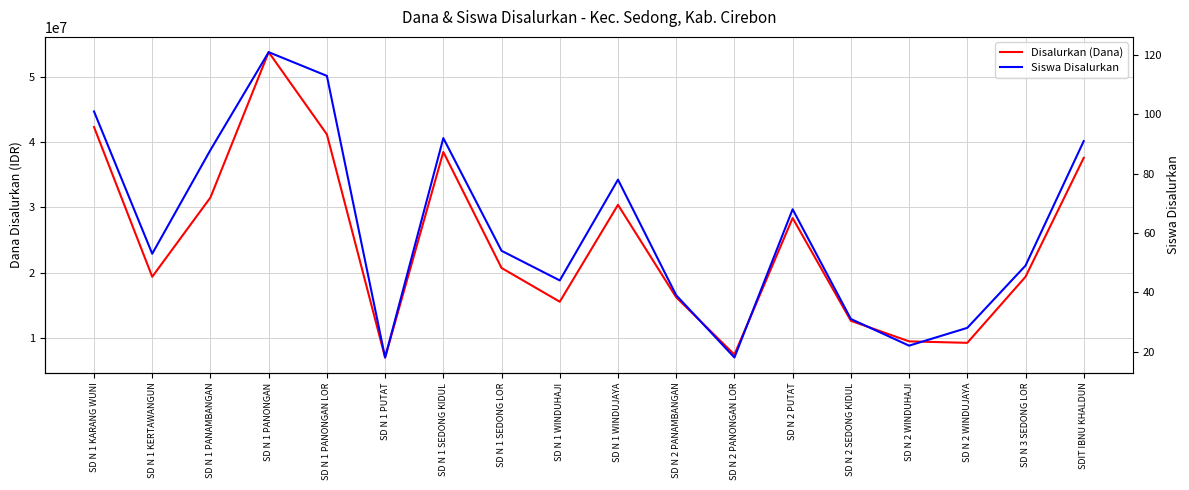

List the labels in order of Disalurkan (Dana) value, smallest first.

SD N 1 PUTAT, SD N 2 PANONGAN LOR, SD N 2 WINDUJAYA, SD N 2 WINDUHAJI, SD N 2 SEDONG KIDUL, SD N 1 WINDUHAJI, SD N 2 PANAMBANGAN, SD N 1 KERTAWANGUN, SD N 3 SEDONG LOR, SD N 1 SEDONG LOR, SD N 2 PUTAT, SD N 1 WINDUJAYA, SD N 1 PANAMBANGAN, SDIT IBNU KHALDUN, SD N 1 SEDONG KIDUL, SD N 1 PANONGAN LOR, SD N 1 KARANG WUNI, SD N 1 PANONGAN